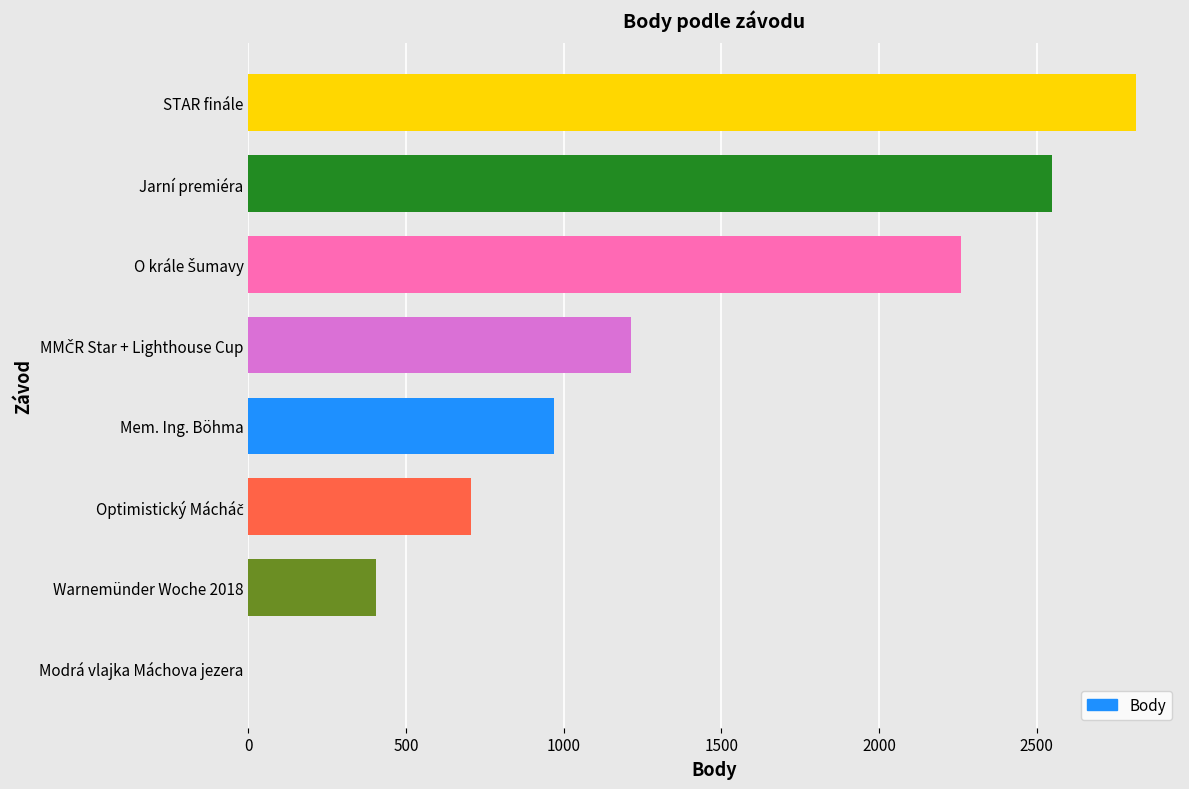

The chart shows a value of 1881 at Modrá vlajka Máchova jezera. True or false?

False